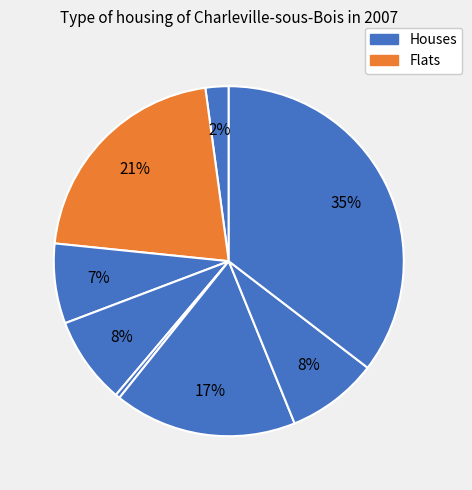

Is there a majority slice in this chart?

No